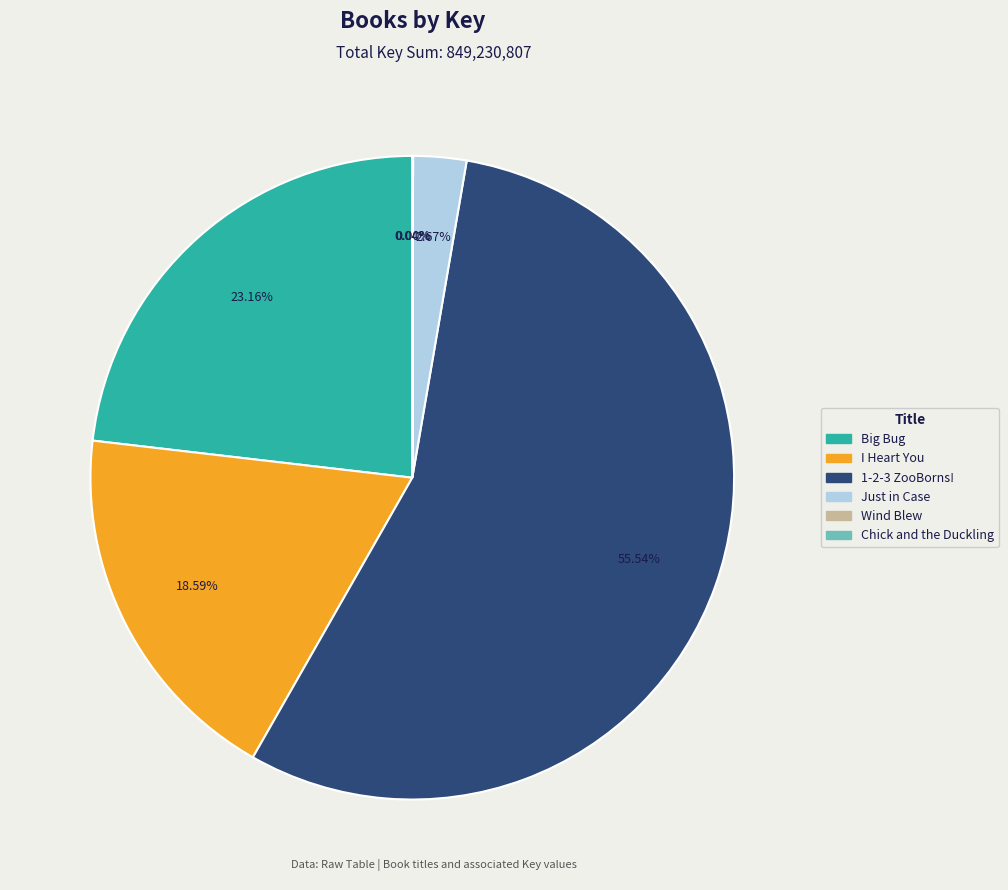

Approximately how many times larger is the value at 1-2-3 ZooBorns! compared to Just in Case?

20.8